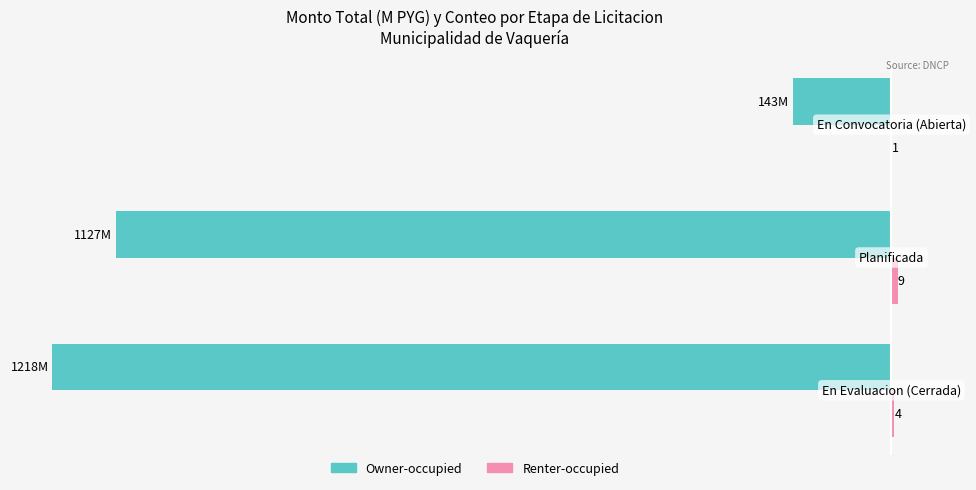

Which series has the widest spread of values?

Owner-occupied